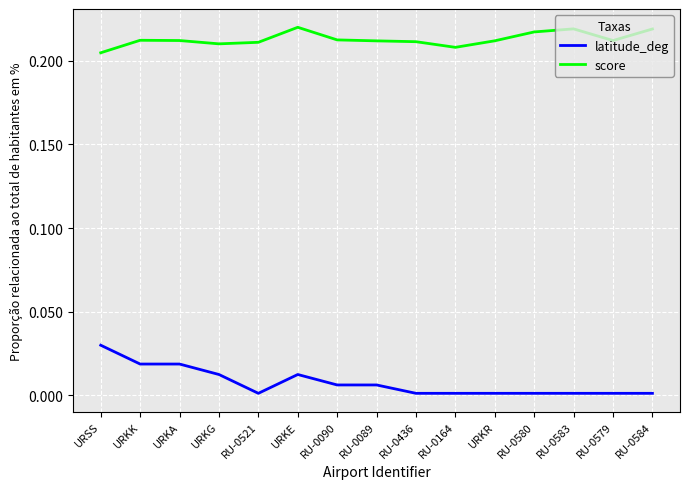

True or false: score has more than 2 interior local peaks.

True